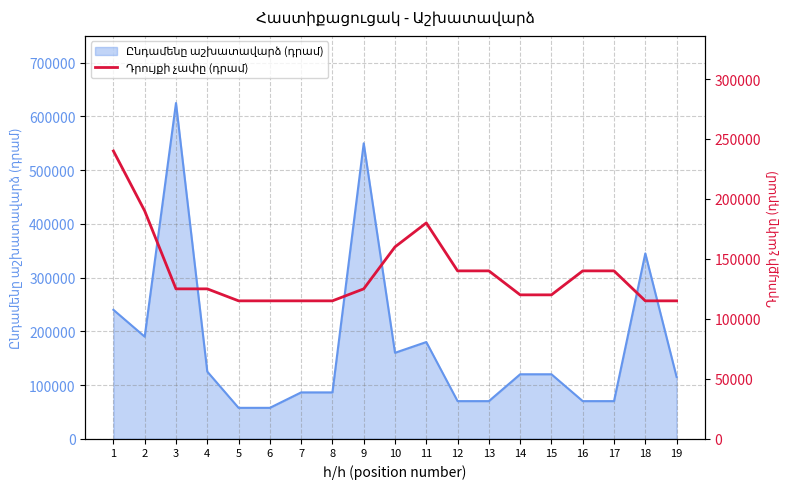

How many points are higher than both their immediate neighbors (excluding endpoints)?

1